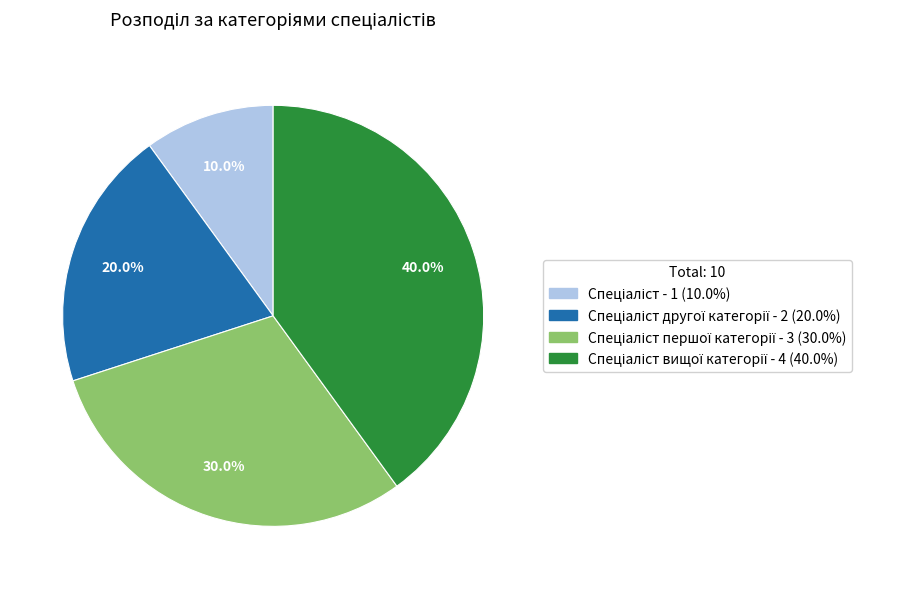

Is there a majority slice in this chart?

No